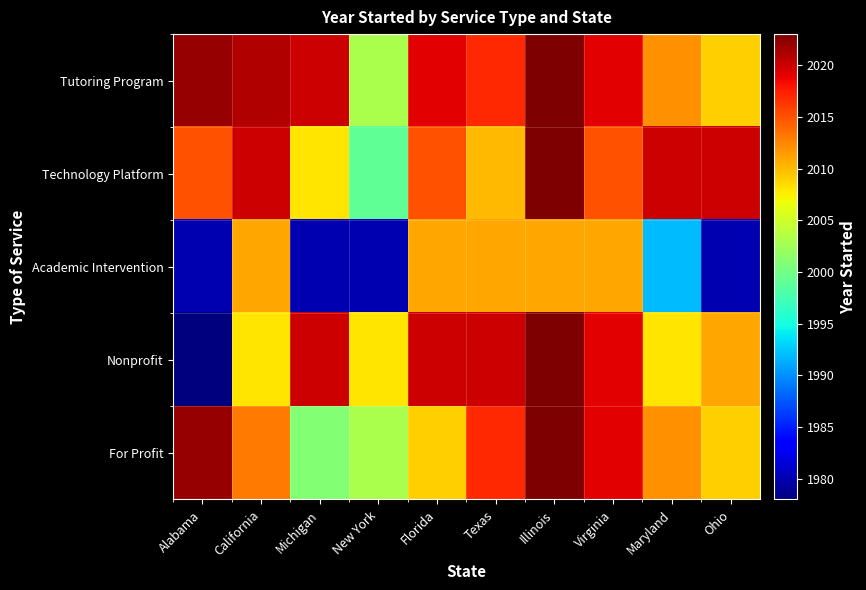

How many series are shown in this chart?

5